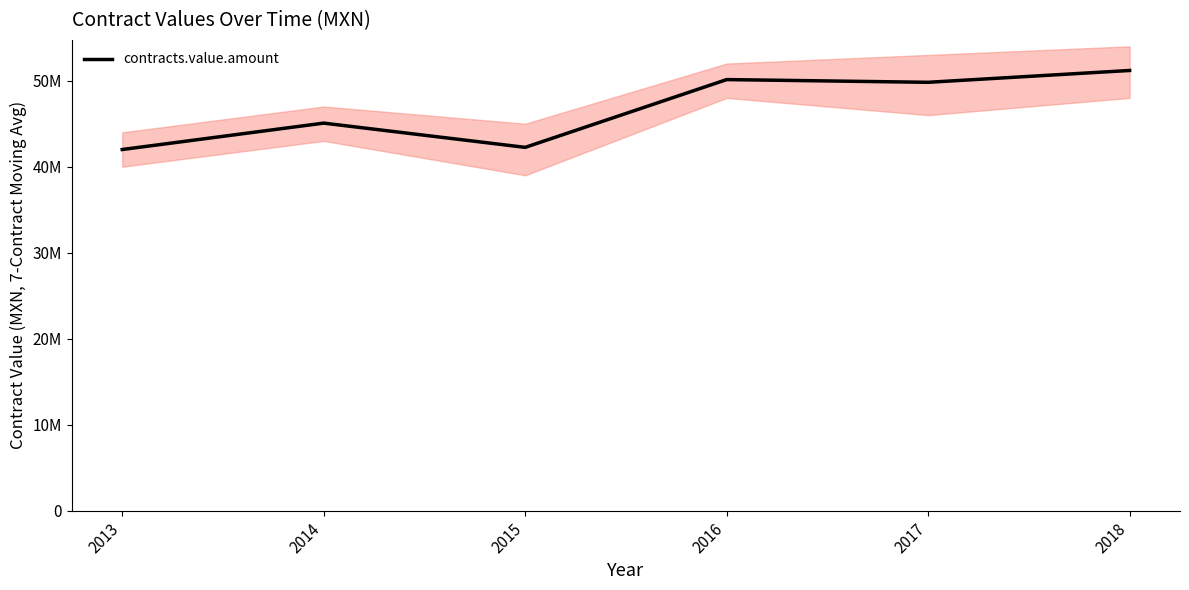

True or false: the data shows 64697935 at 2013.

False